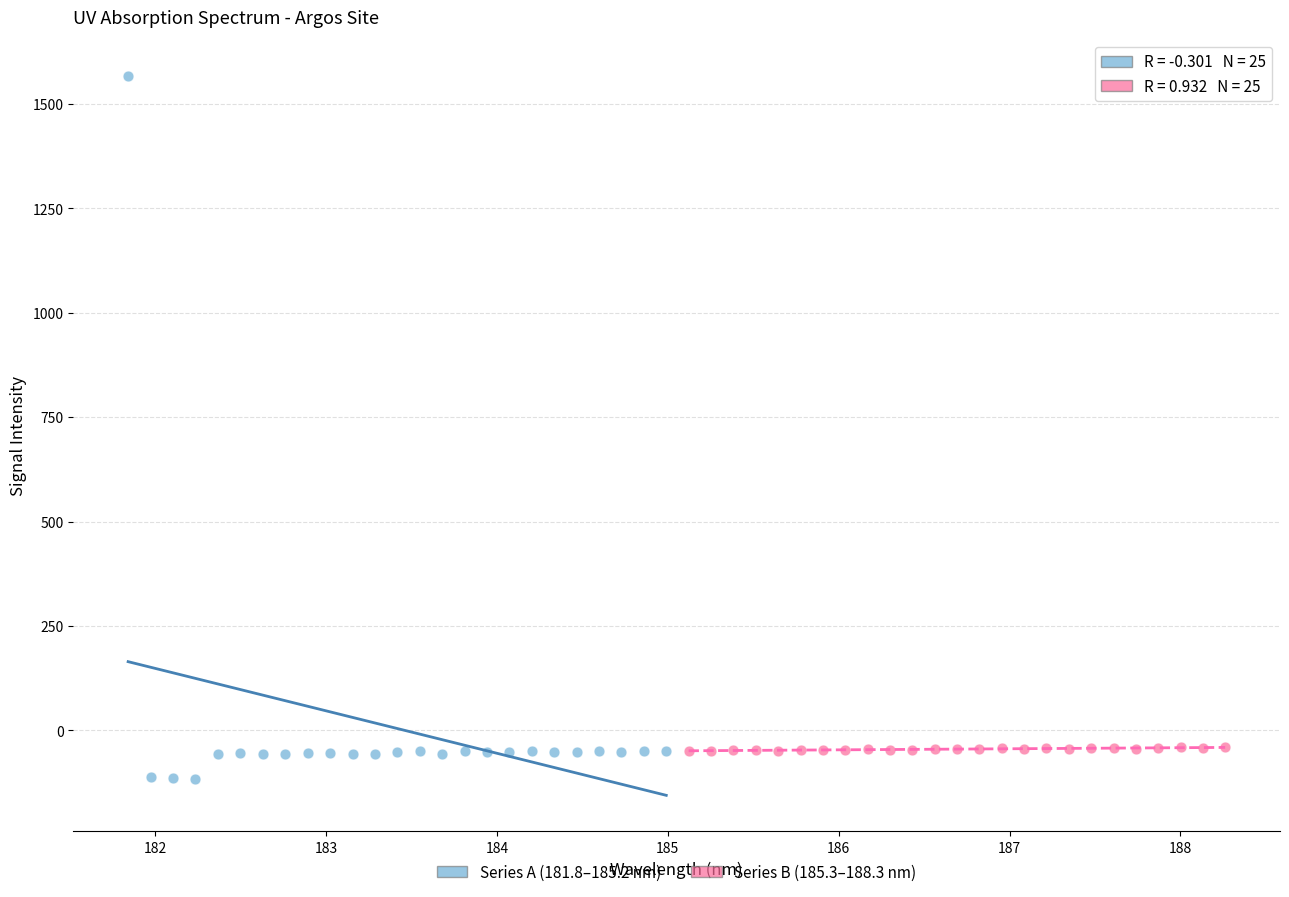

Which series reaches the maximum Y coordinate?

Series A (181.8–185.2 nm)